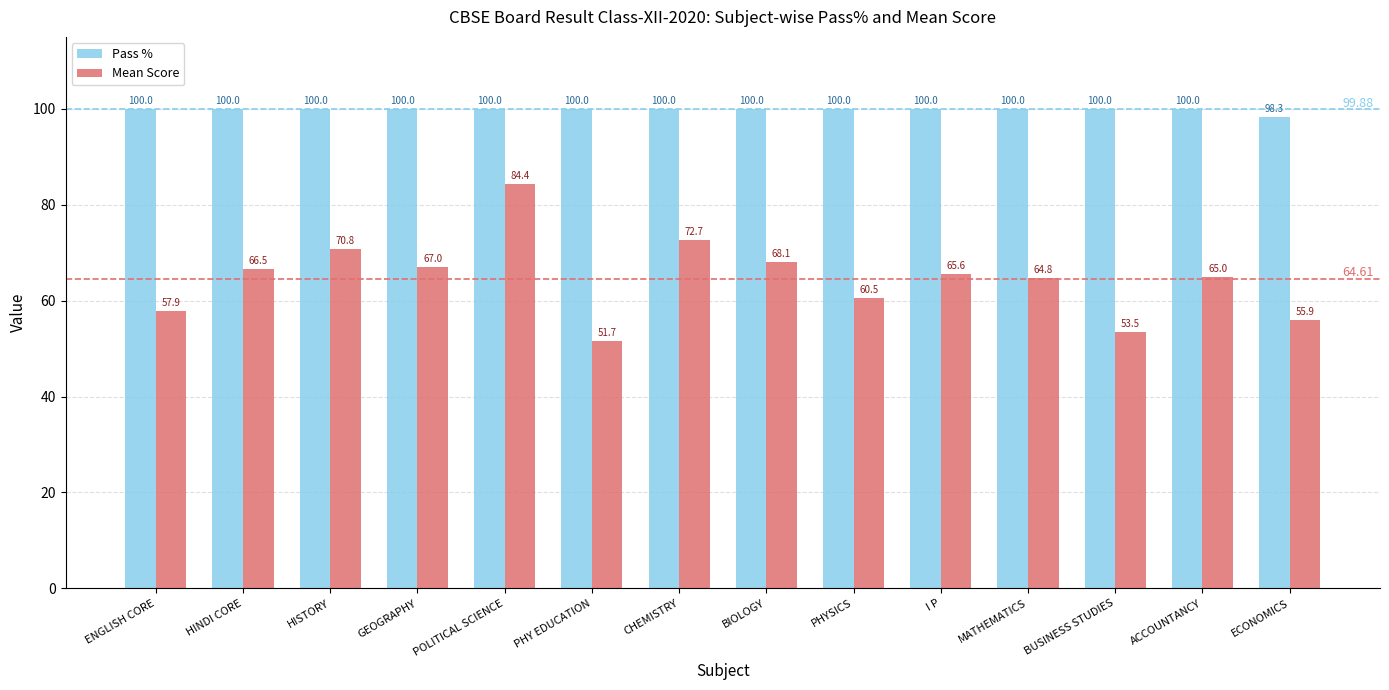

What is the sum of all Mean Score values?

904.5